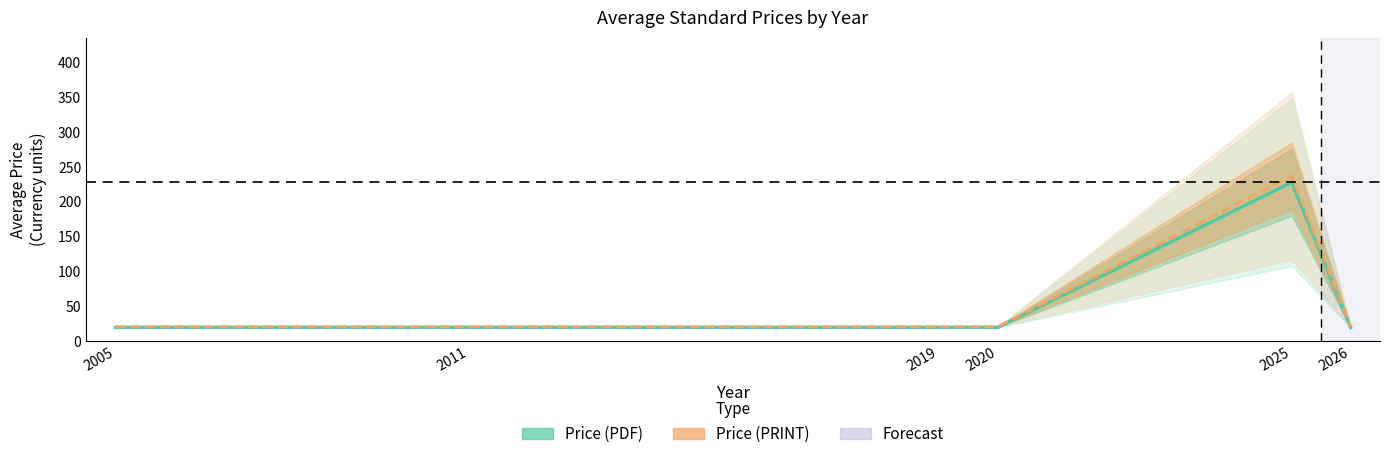

What is the approximate value of Price (PDF) at 2025?

228.1